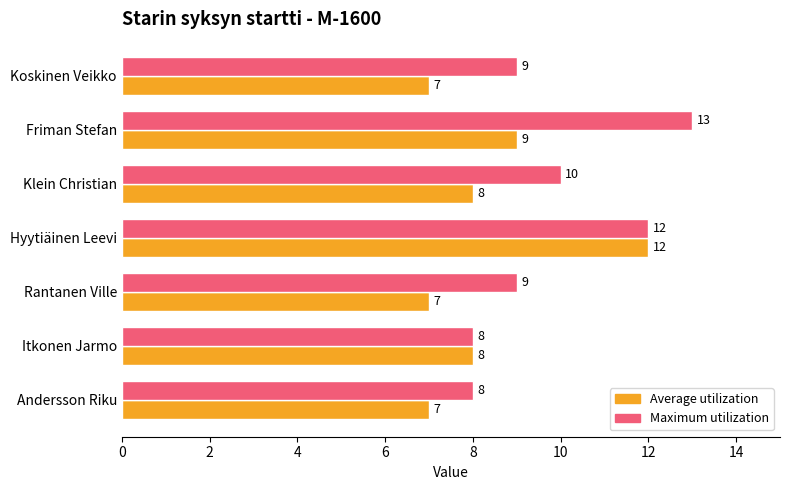

Between Friman Stefan and Andersson Riku, which series saw the biggest shift?

Maximum utilization